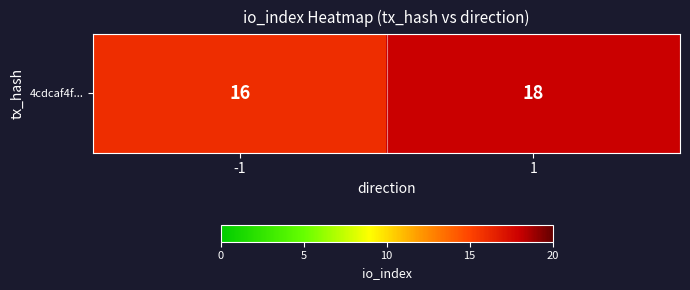

Approximately how many times larger is the value at -1 compared to 1?

0.9